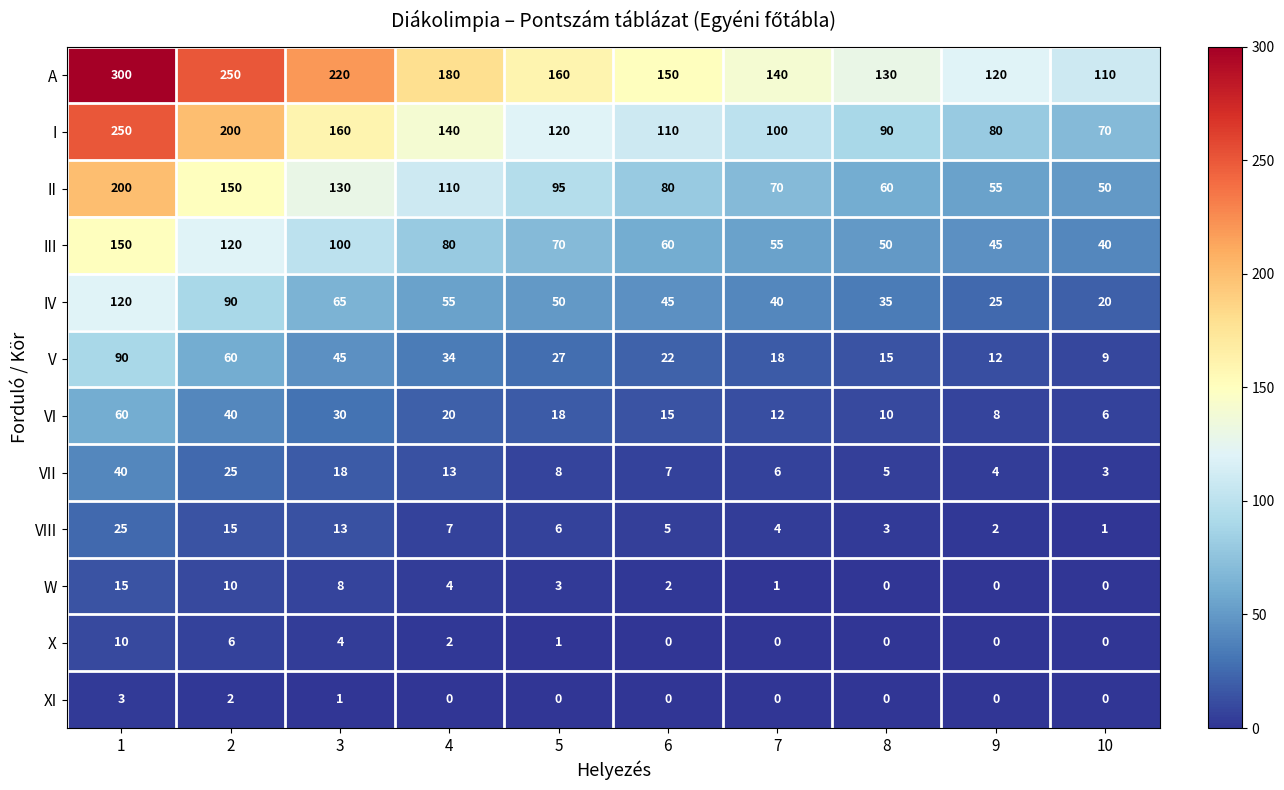

At which category is the sum across all series the highest?

1